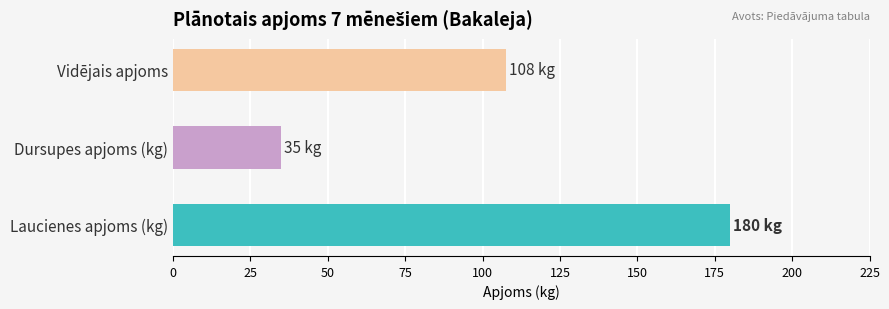

List the labels in order of value, smallest first.

Dursupes apjoms (kg), Vidējais apjoms, Laucienes apjoms (kg)